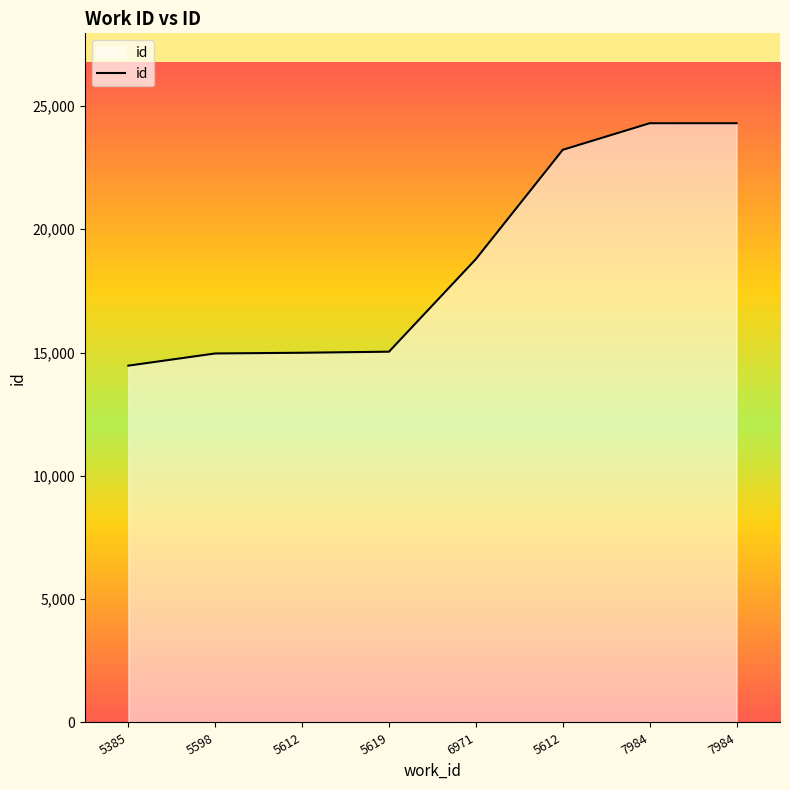

Reading right to left, transcribe all the data shown in this chart.

24301	24300	23223	18792	15036	14993	14964	14470